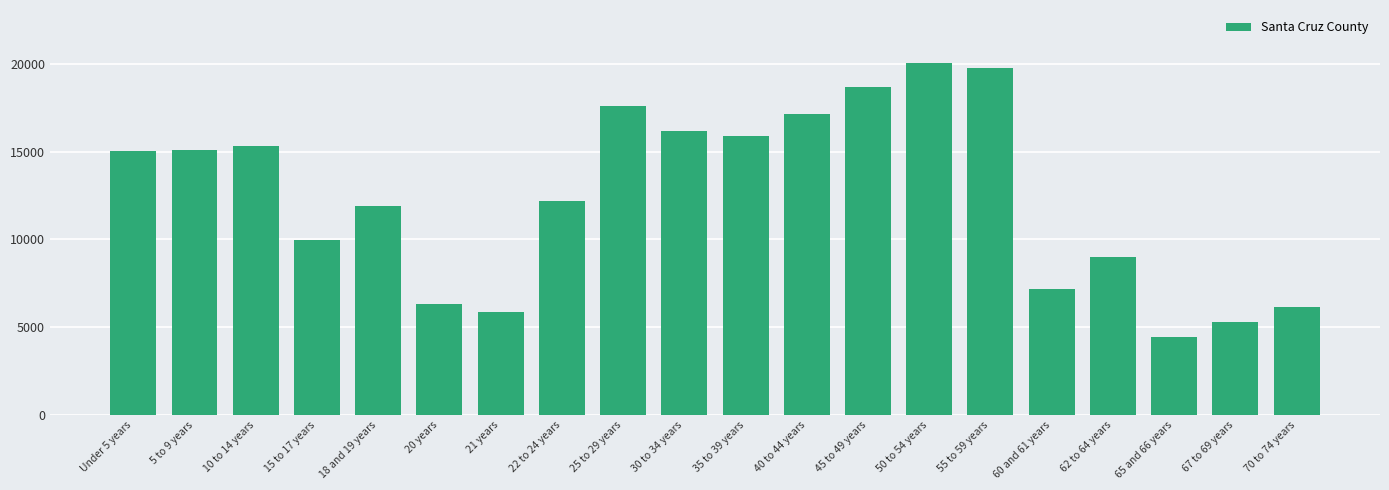

What value does the data have at Under 5 years?

15045